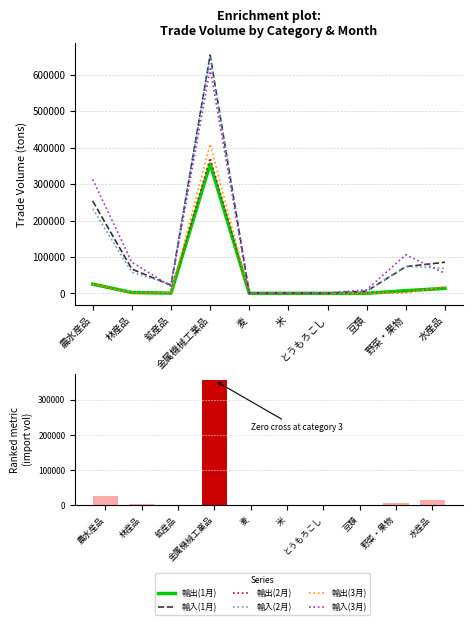

Is it true that 輸入(2月) equals 434 at とうもろこし?

True